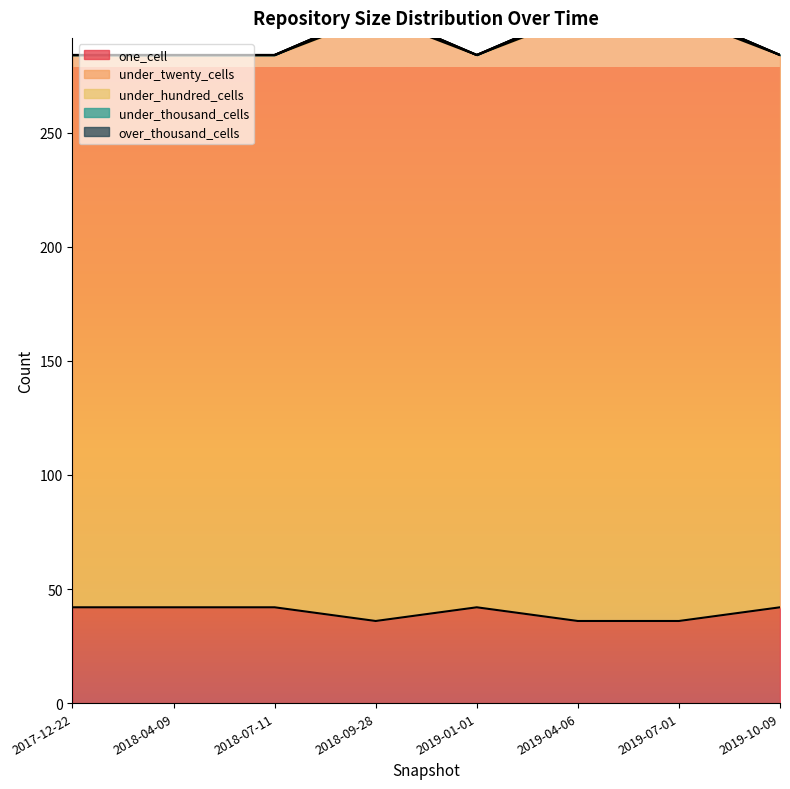

What is the maximum value for under_twenty_cells?

301